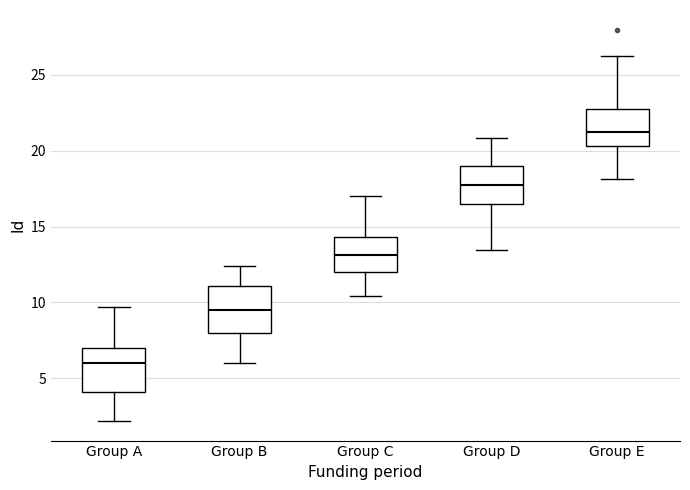

Which box's median line is the highest?

Group E